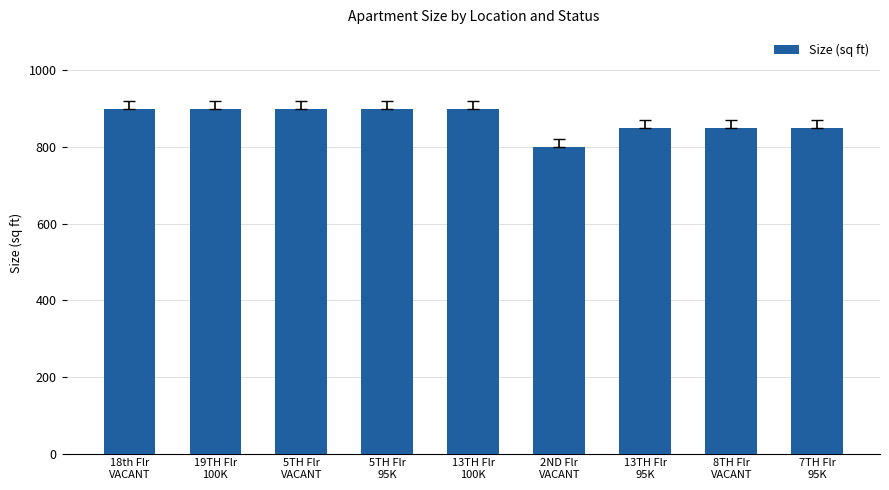

How many values are between 850 and 900?

8